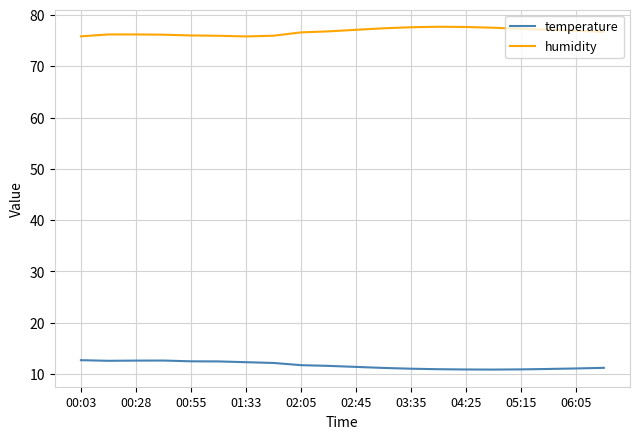

How many lines are shown in the chart?

2